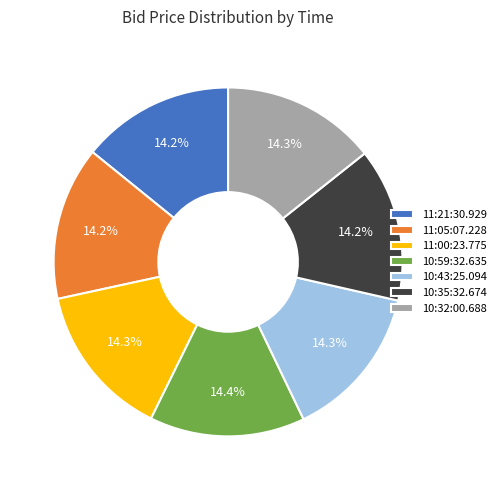

To the nearest percent, what is the combined percentage of 11:00:23.775 and 10:32:00.688?

29%